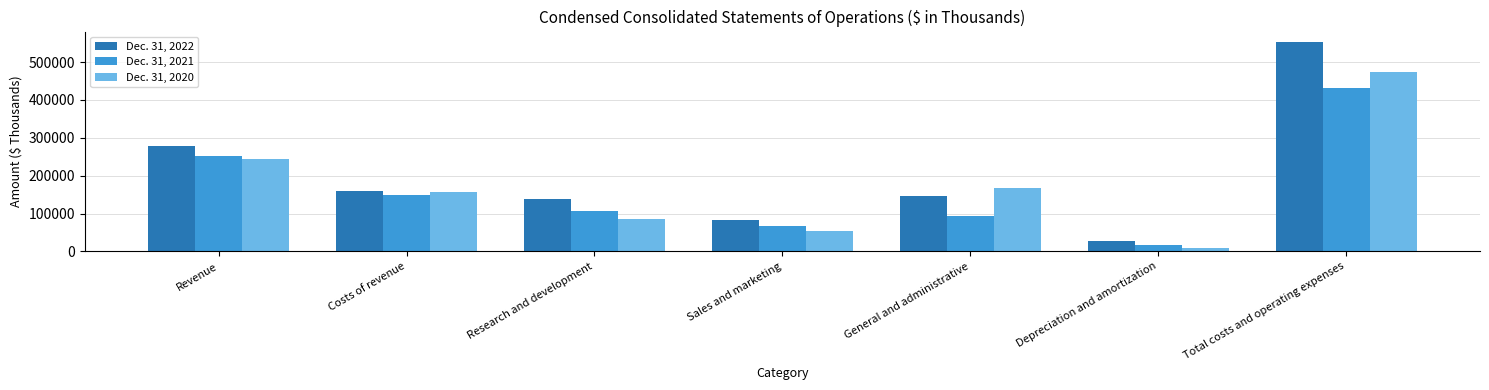

Count the number of categories in the chart.

7